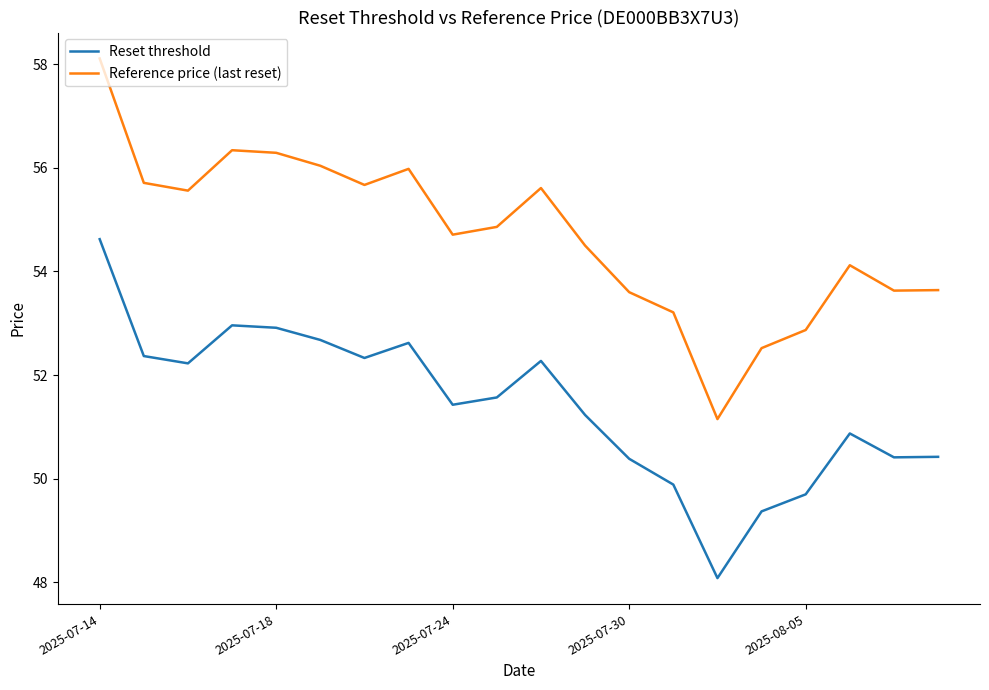

What is the greatest value displayed?

58.1